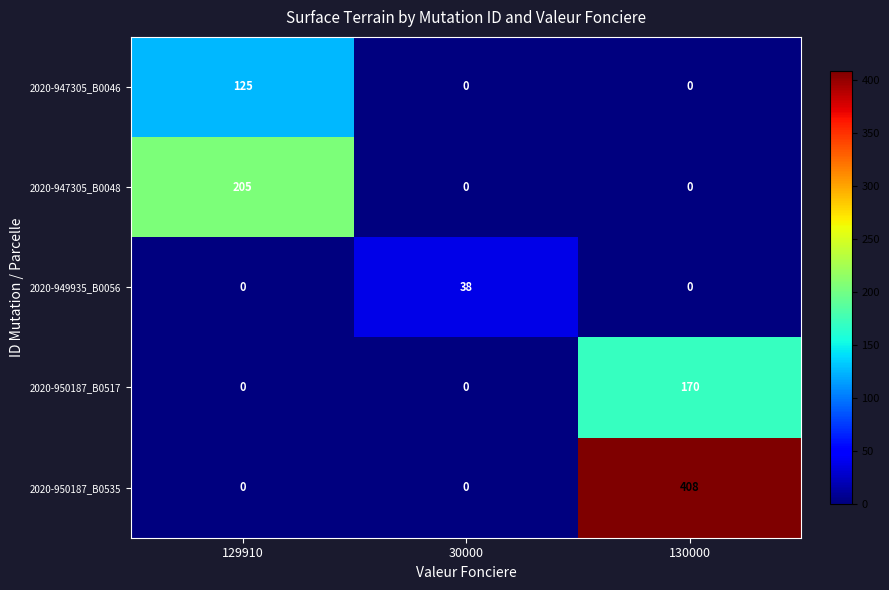

The value of 2020-950187_B0535 at 30000 is 0. True or false?

True